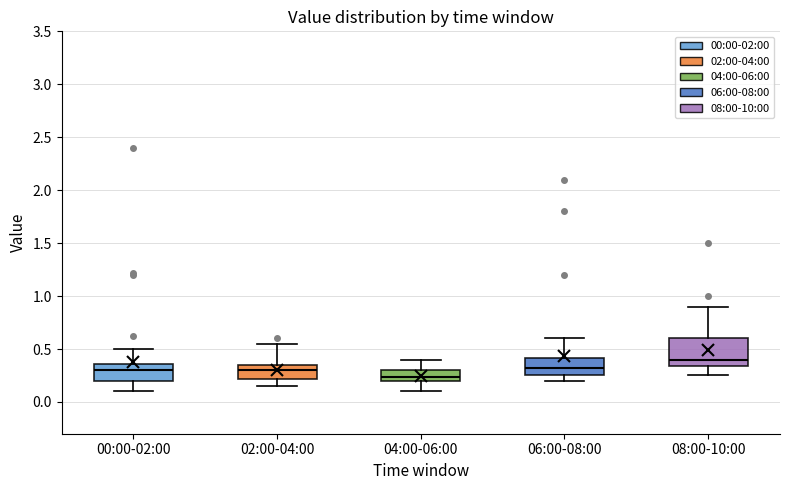

Where does the median line of the box for 06:00-08:00 sit on the y-axis? The values are not printed on the chart, so give them approximately, as read against the axis.

0.35